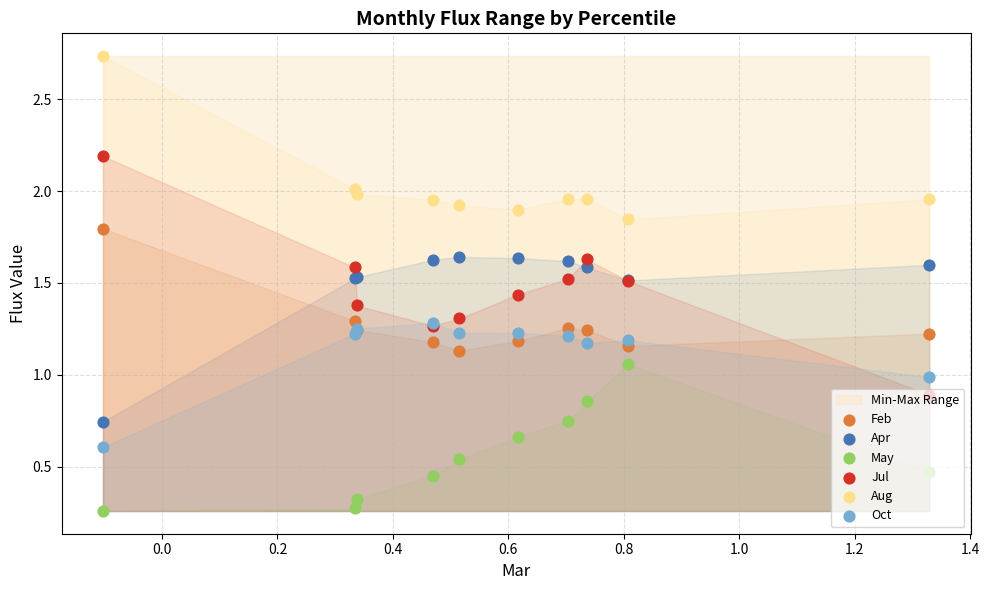

What are all the series names shown in the legend?

Feb, Apr, May, Jul, Aug, Oct